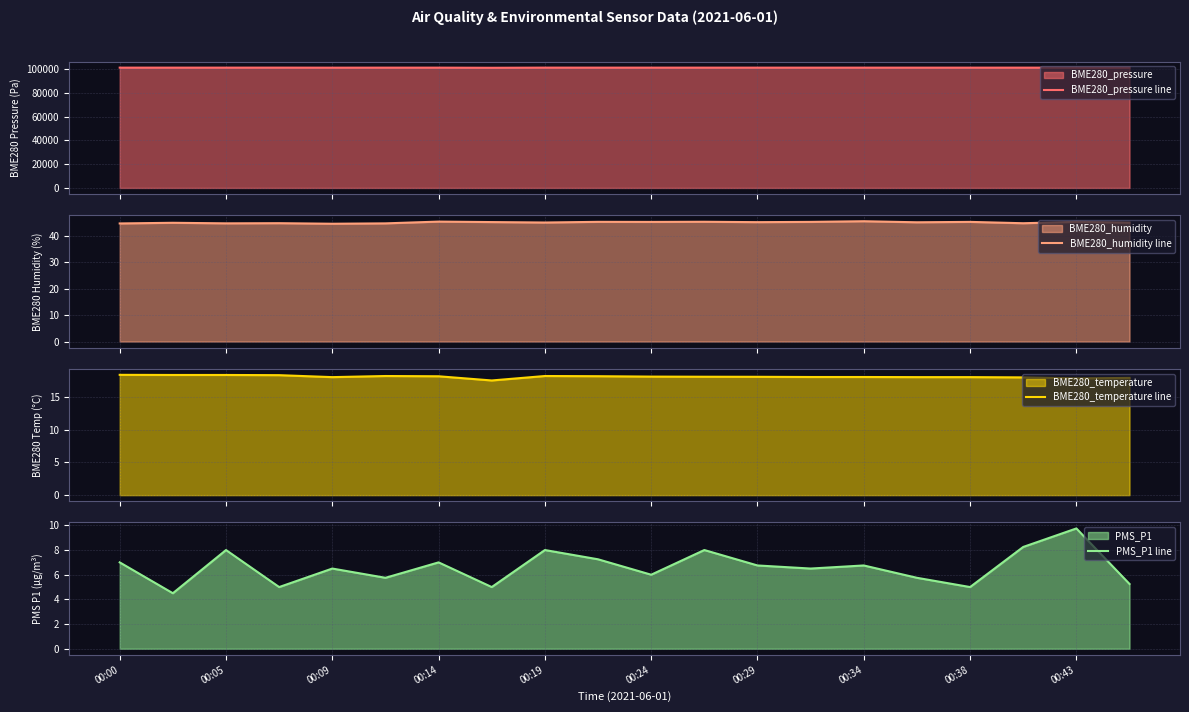

What is the minimum value for BME280_humidity line?

44.7